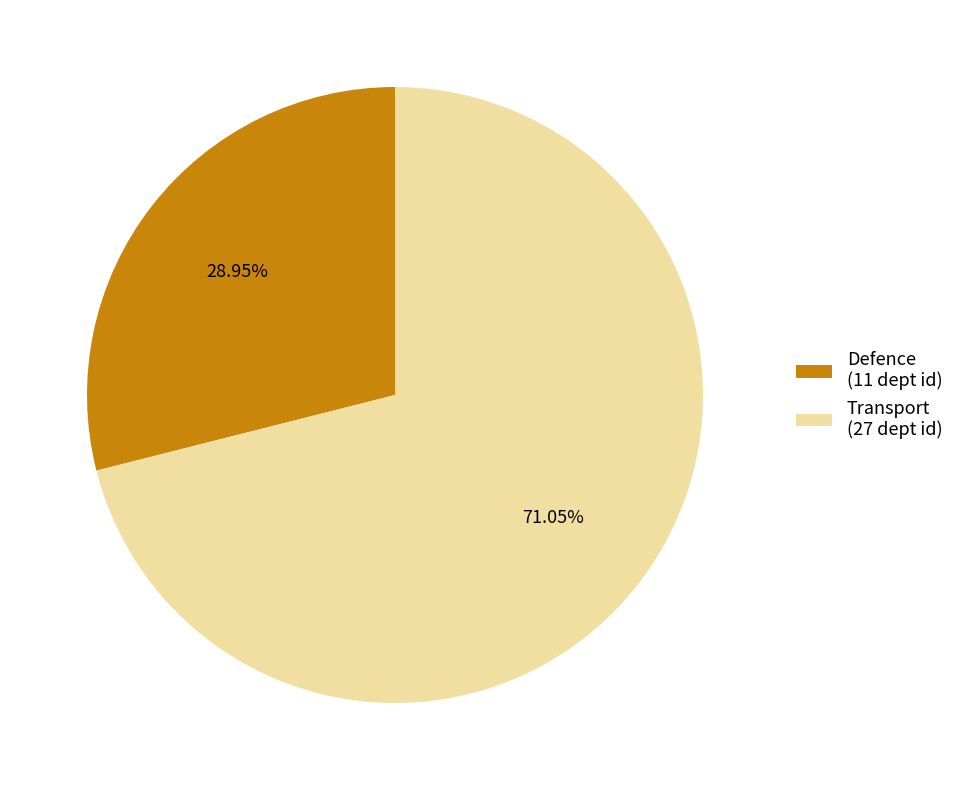

To the nearest percent, what is the combined percentage of Defence and Transport?

100%